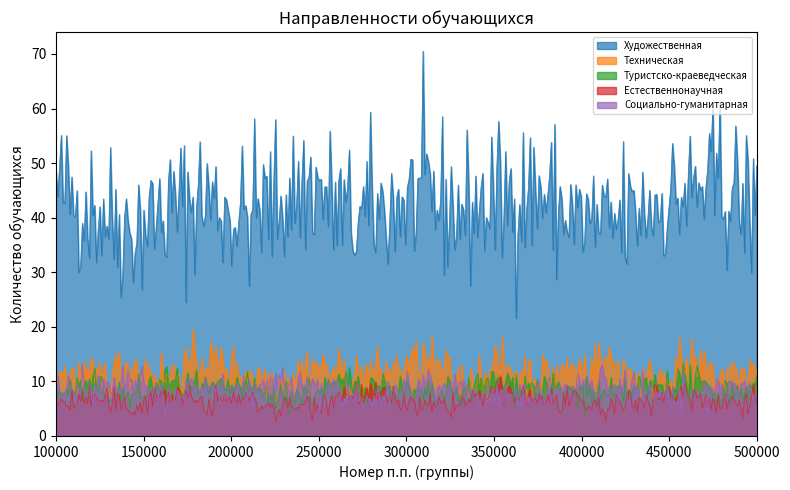

List the series in order of their peak value, lowest first.

Естественнонаучная, Туристско-краеведческая, Социально-гуманитарная, Техническая, Художественная